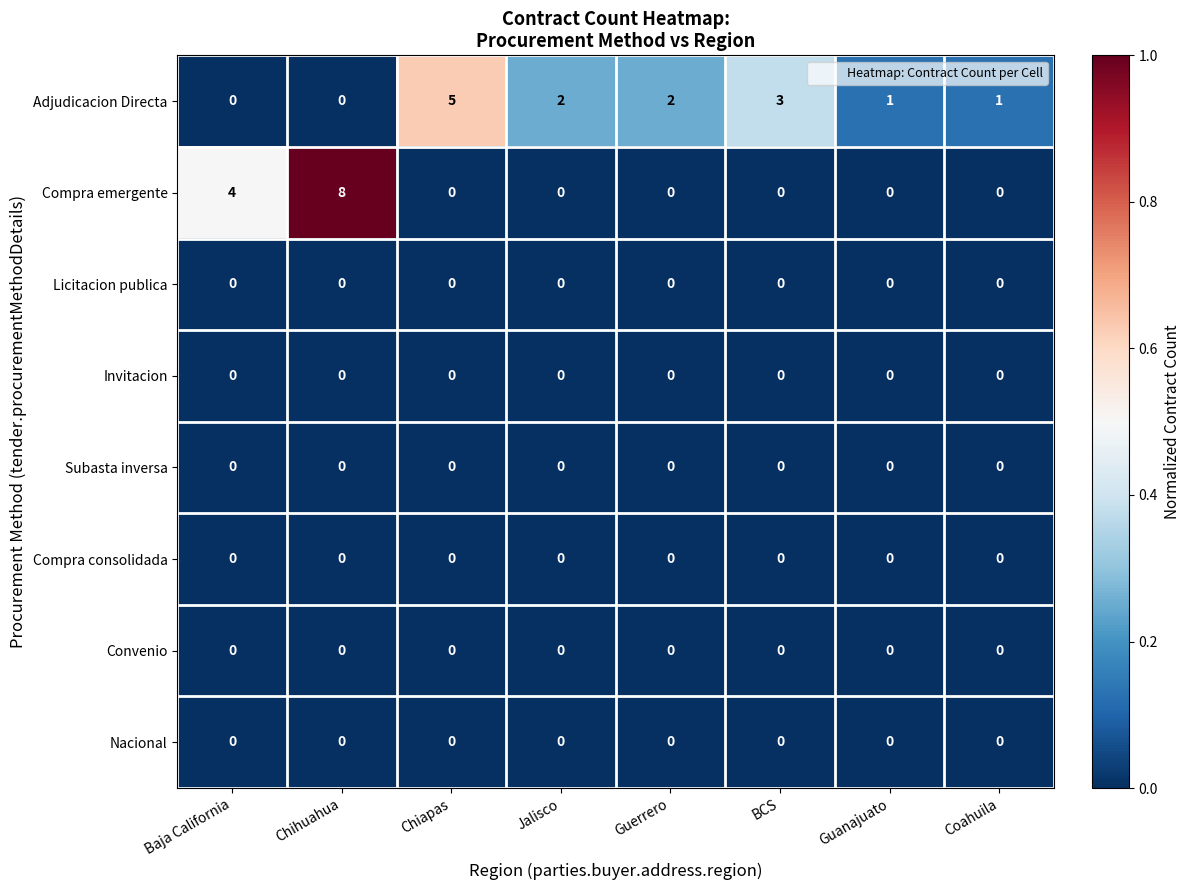

At how many categories does at least one series exceed 0?

8